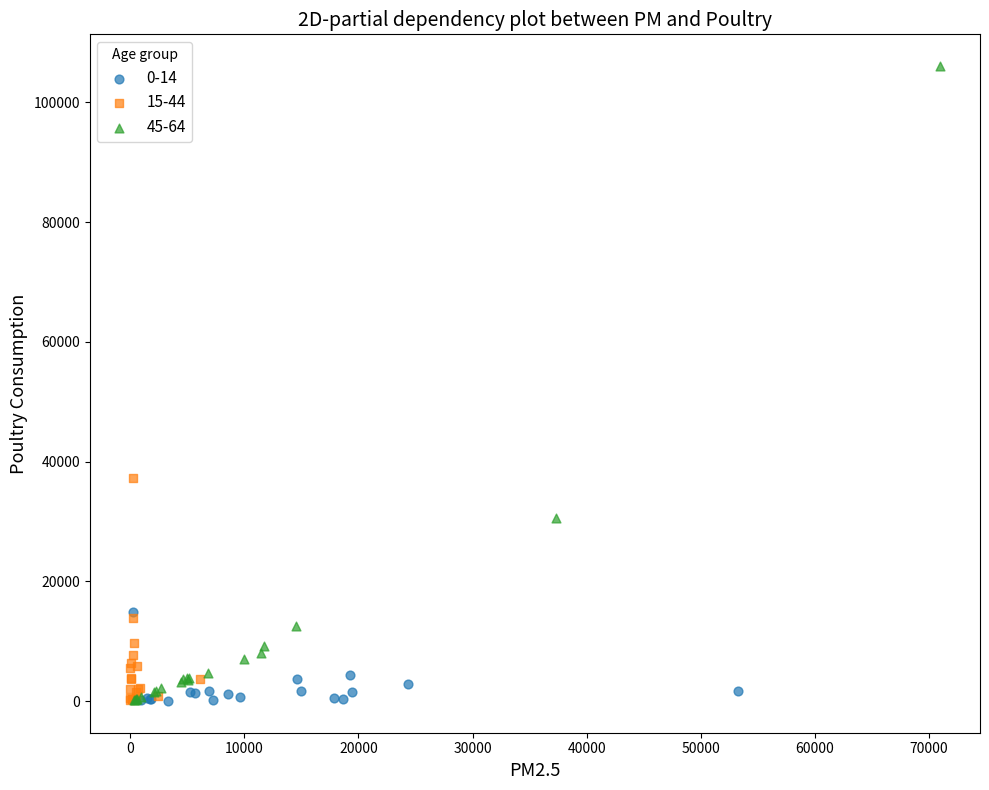

Which series reaches the maximum Y coordinate?

45-64